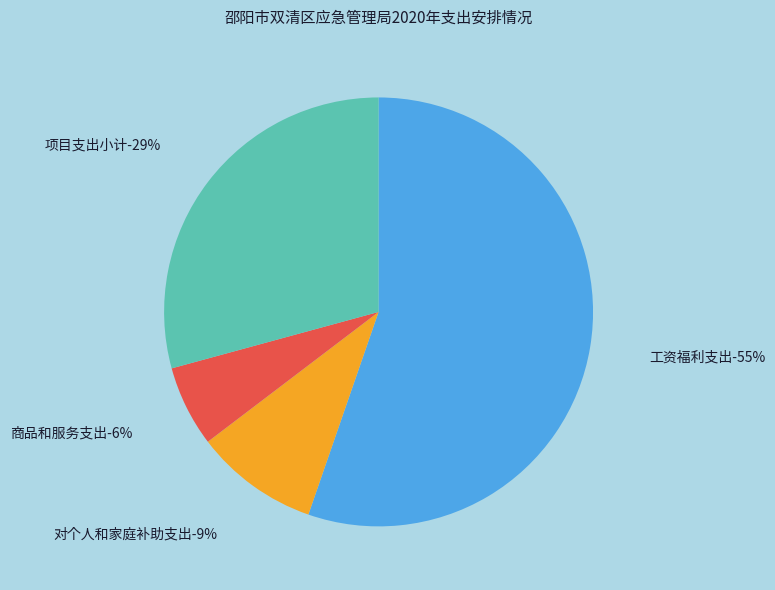

Does any single category account for the majority?

Yes